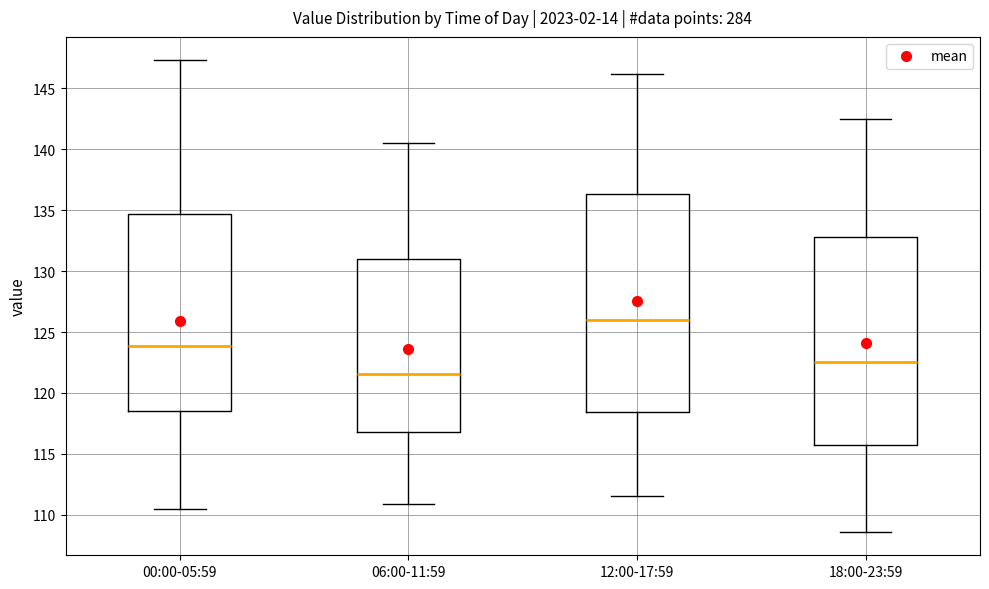

Where does the upper whisker of the box for 00:00-05:59 end on the y-axis? The values are not printed on the chart, so give them approximately, as read against the axis.

147.5